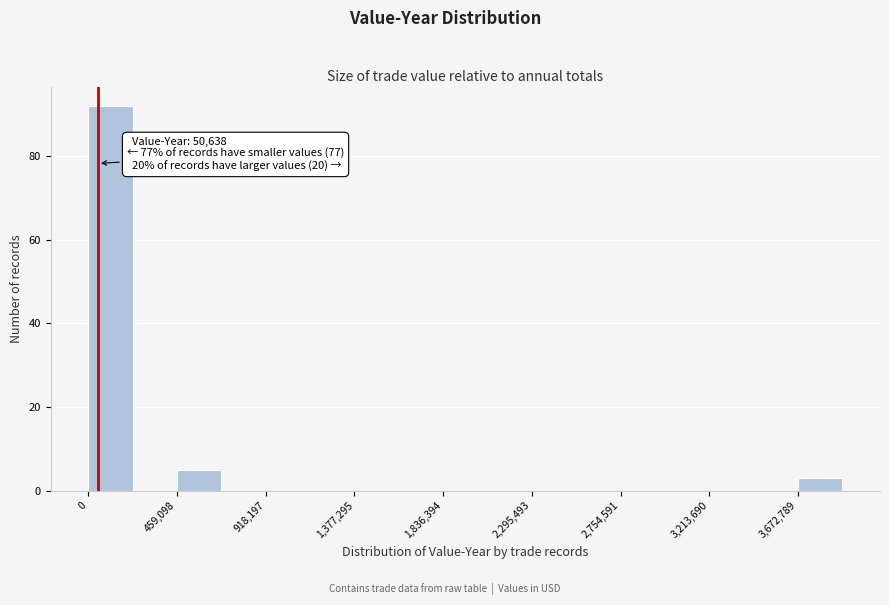

Over which range of the x-axis is the bar tallest?

0 to 250000